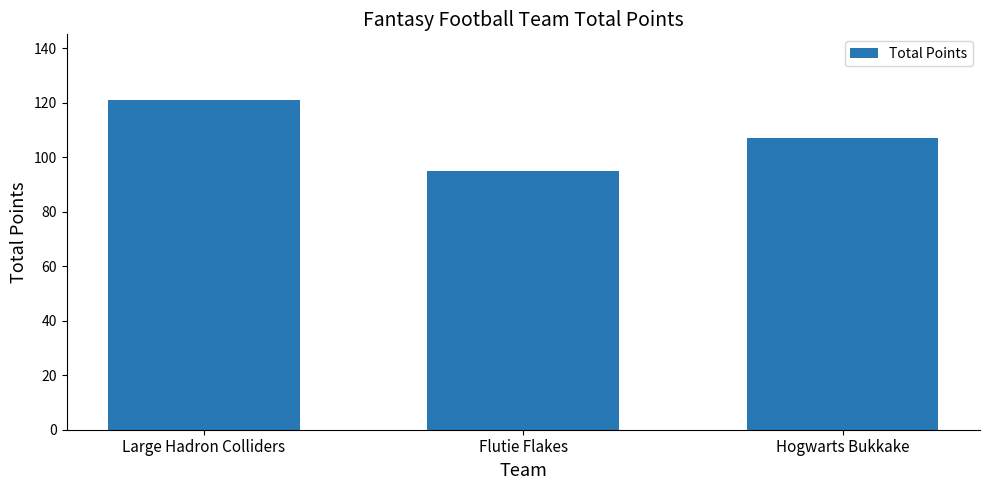

Rank the categories by value from highest to lowest.

Large Hadron Colliders, Hogwarts Bukkake, Flutie Flakes